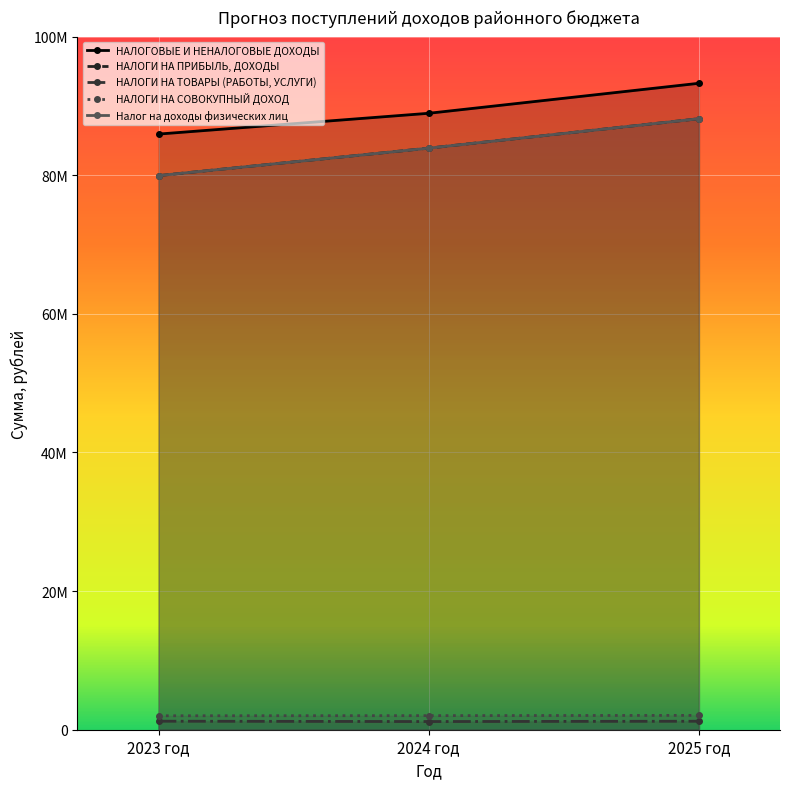

What is the total value across all series at 2023 год?

249078549.6